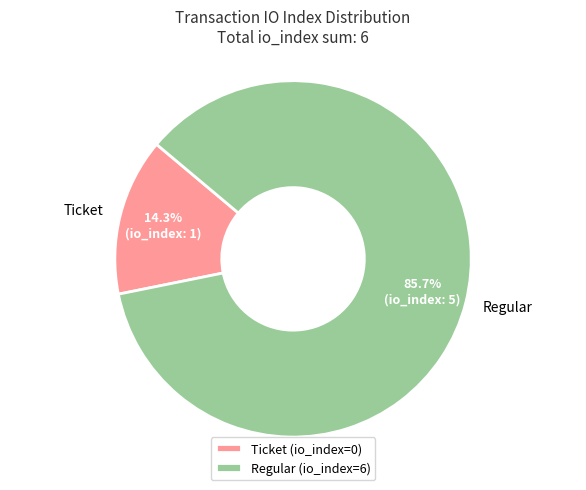

Which has a higher value, Regular (io_index=6) or Ticket (io_index=0)?

Regular (io_index=6)